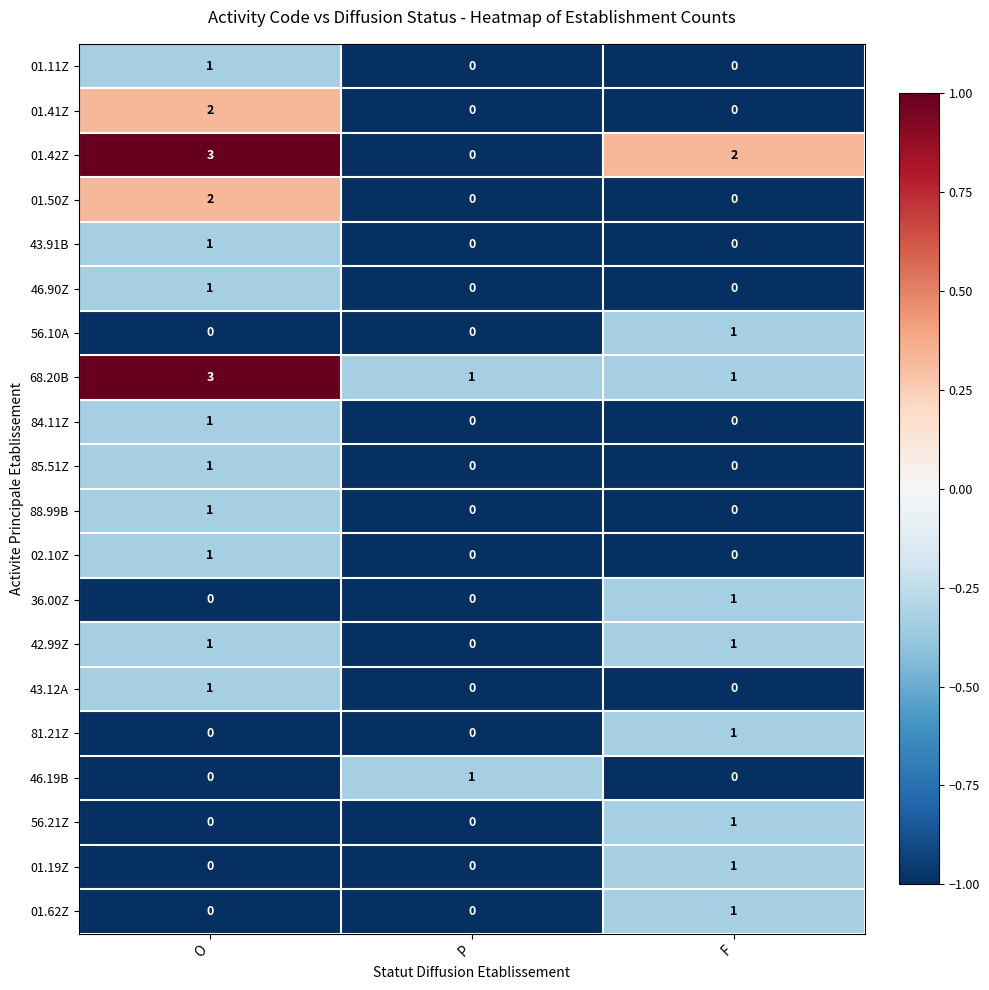

What is the total value across all series at P?

2